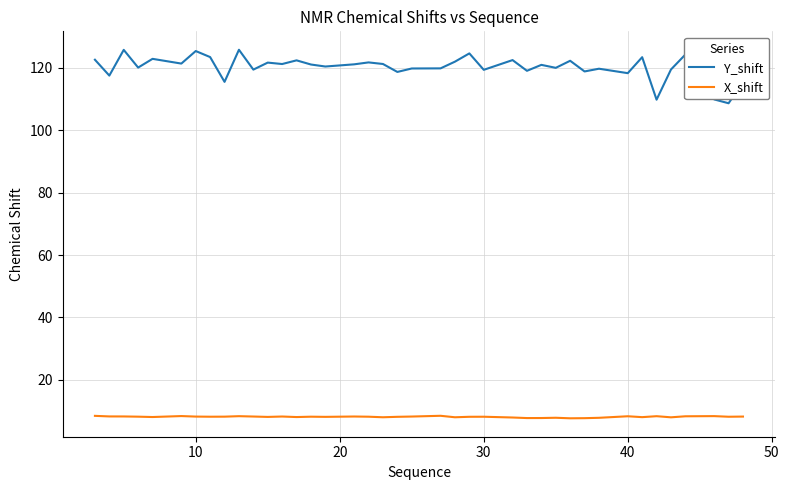

True or false: Y_shift and X_shift cross at least once.

False